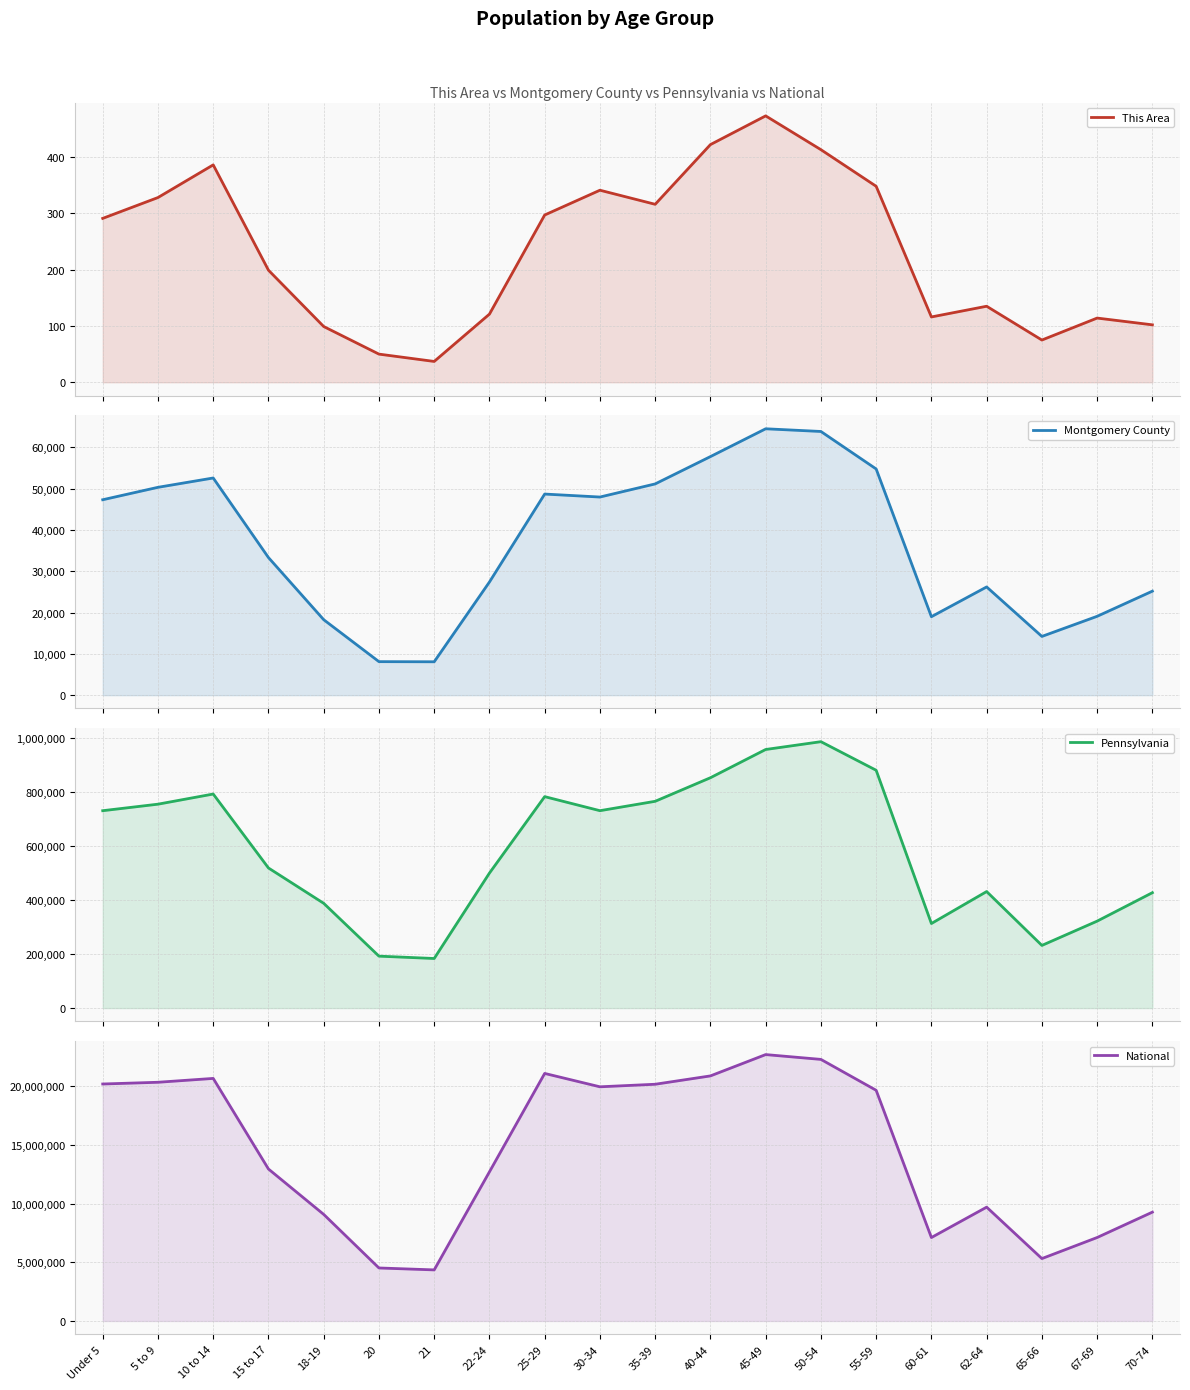

How many lines are shown in the chart?

4